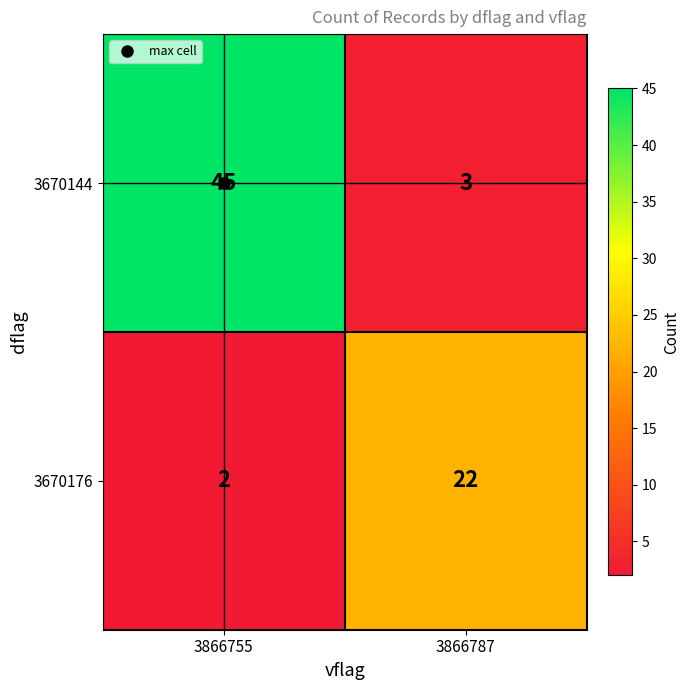

What is the sum of all 3670176 values?

24